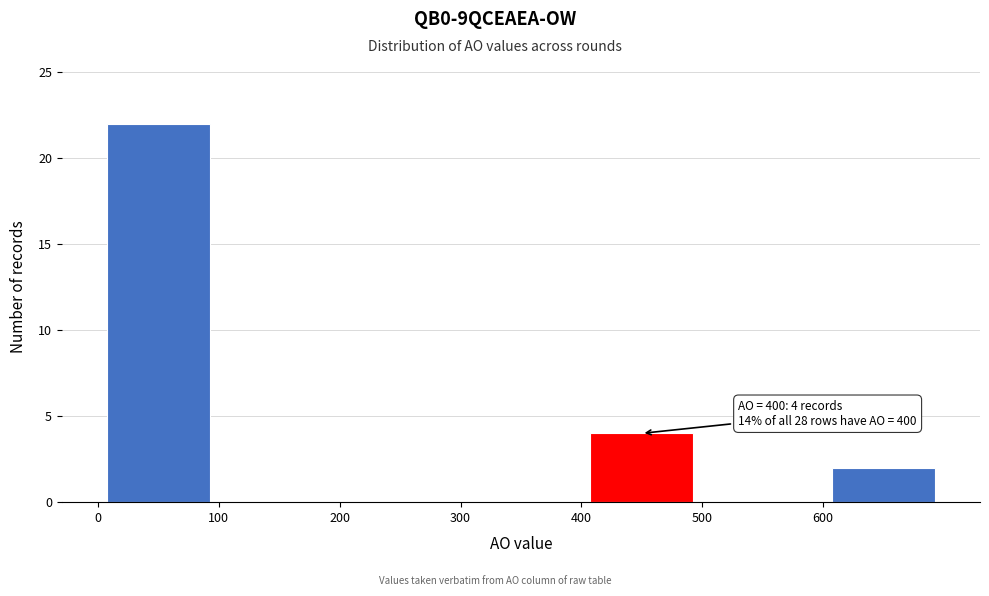

Which range on the x-axis has the tallest bar?

0 to 100